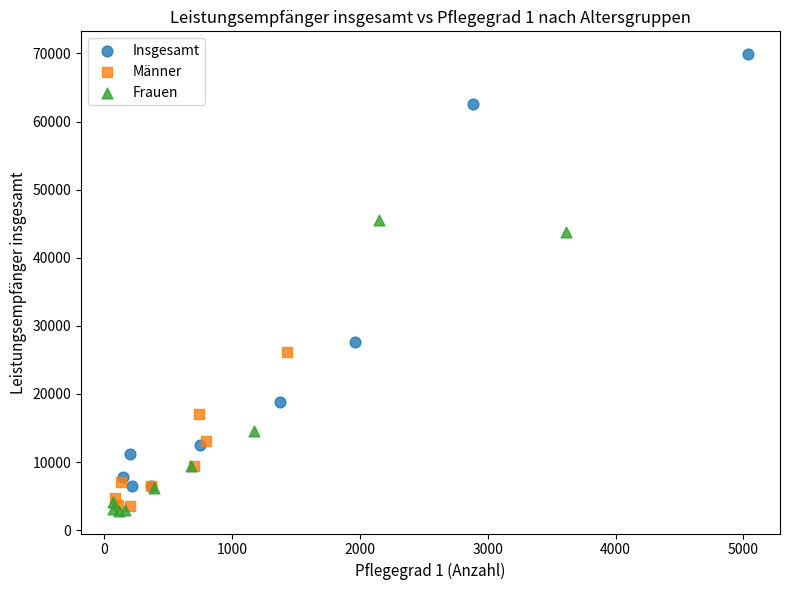

Which series has the largest Y range (max minus min)?

Insgesamt